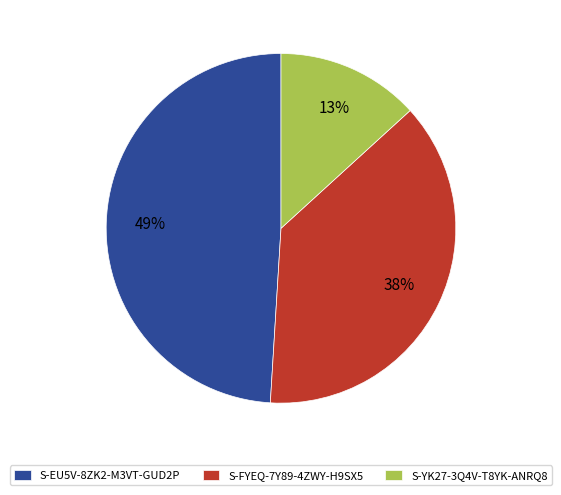

Does any single category account for the majority?

No